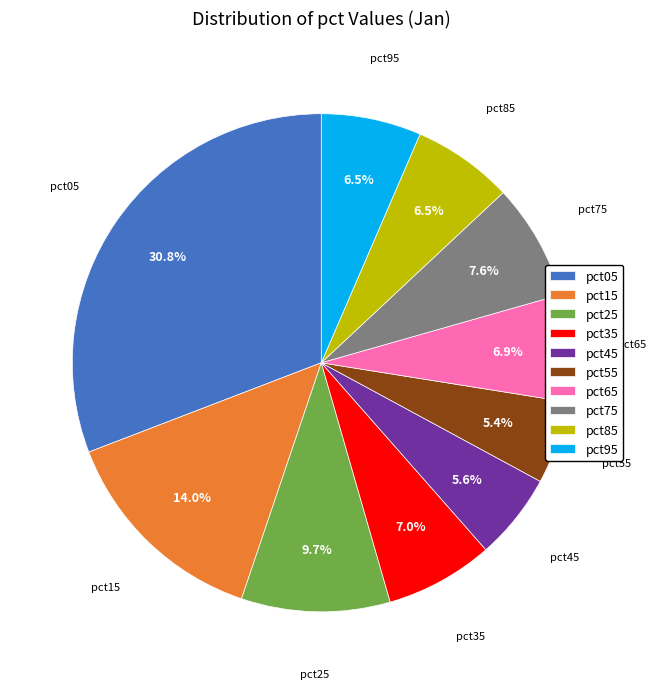

What is the largest slice in the pie chart?

pct05